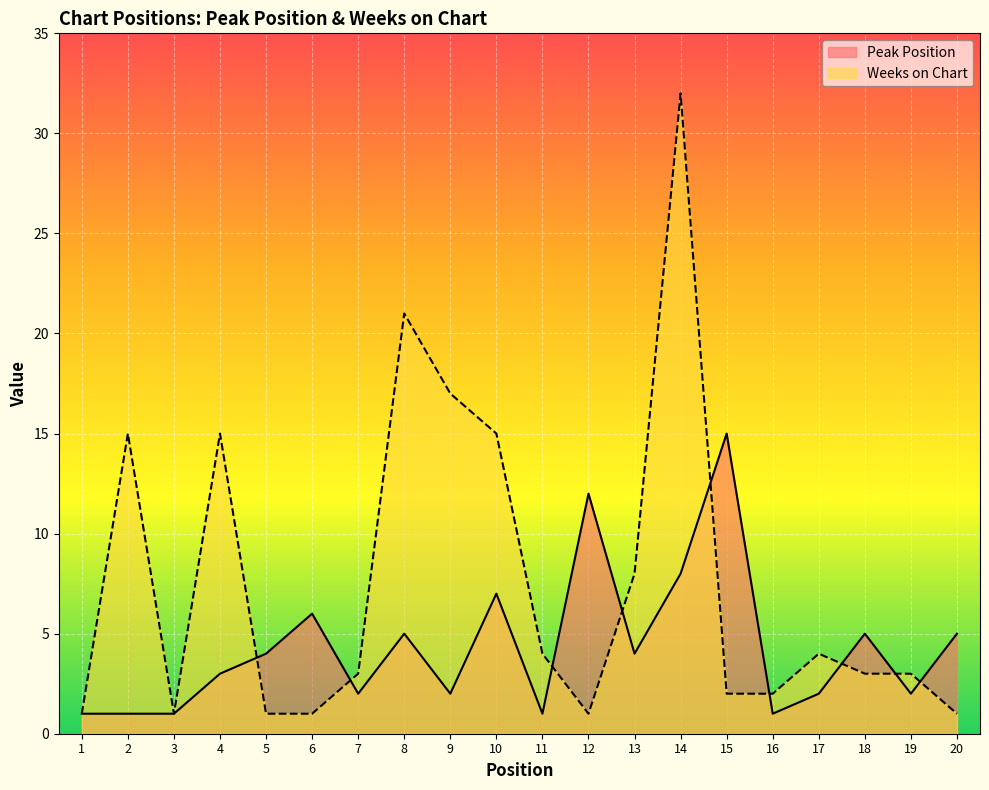

Which series ends up on top after the final intersection of Peak Position and Weeks on Chart?

Peak Position